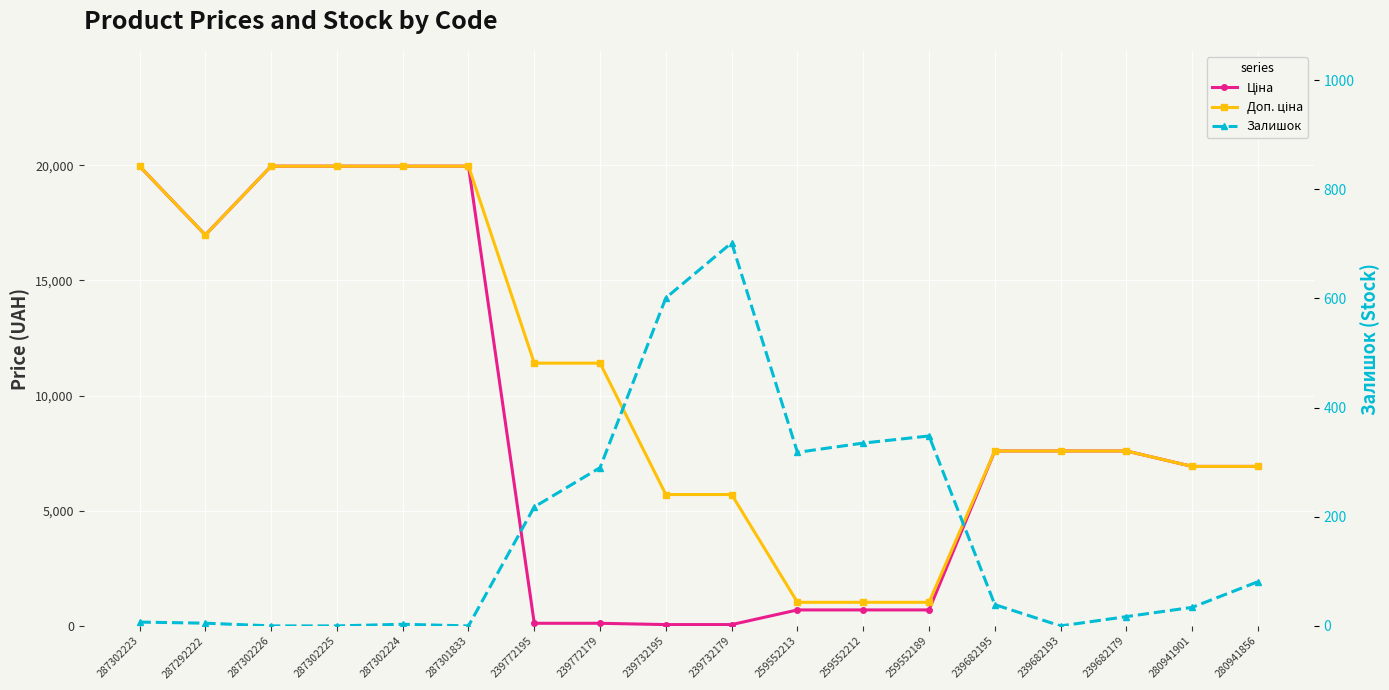

Which series has the widest spread of values?

Ціна